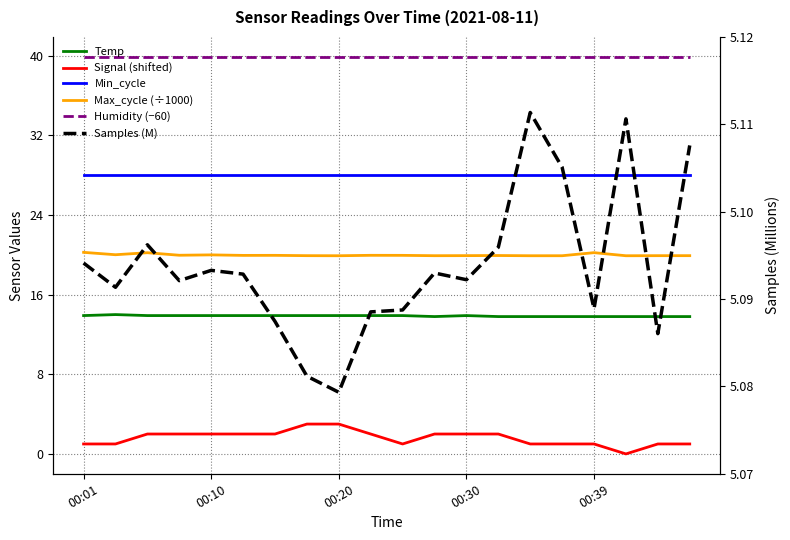

Which series has the largest total across all categories?

Humidity (−60)